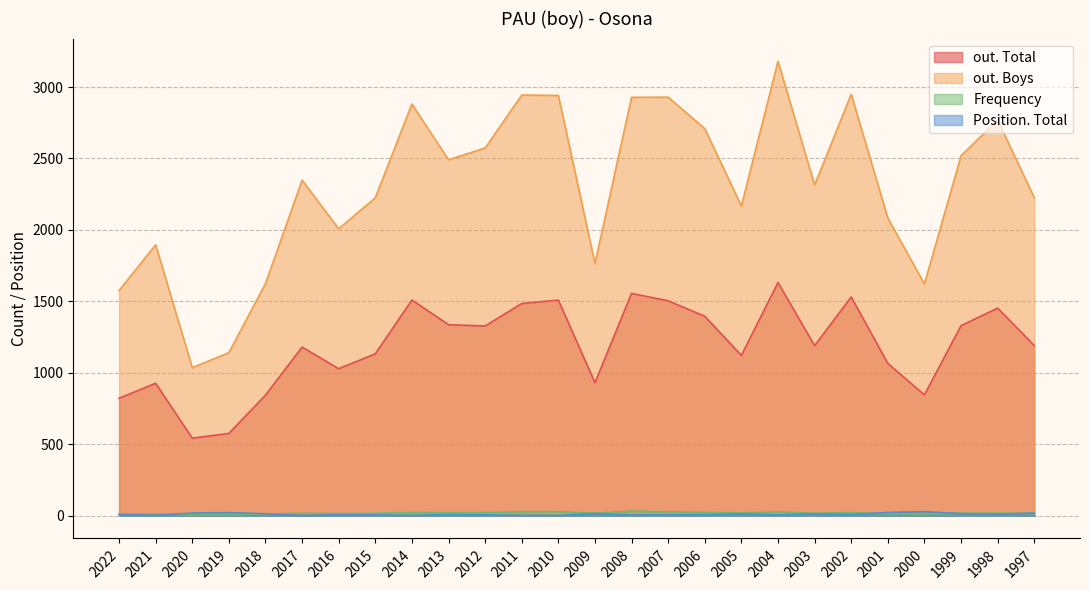

What is the greatest value displayed?

3180